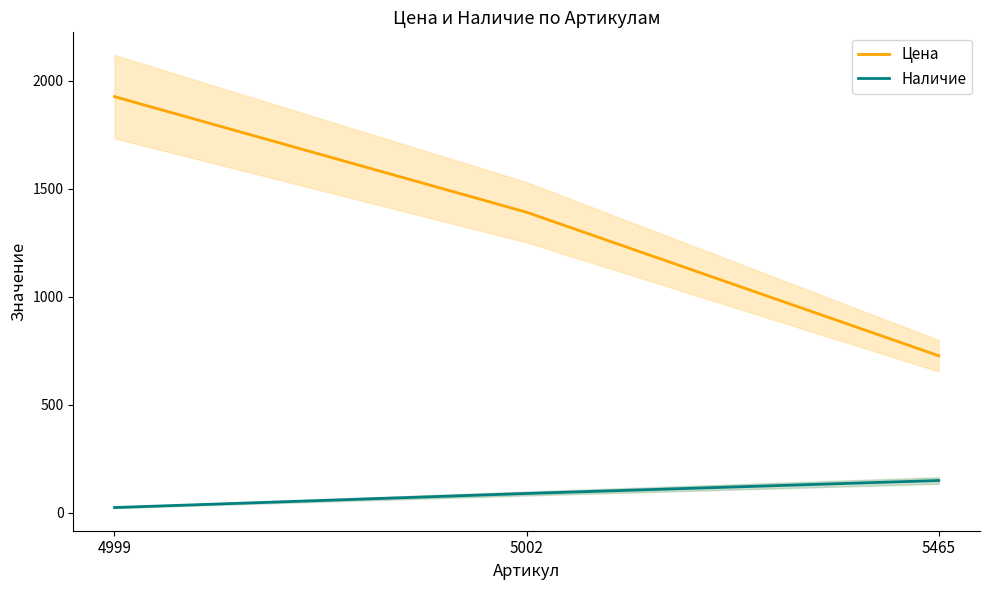

What is the spread (max minus min) of values at 4999?

1901